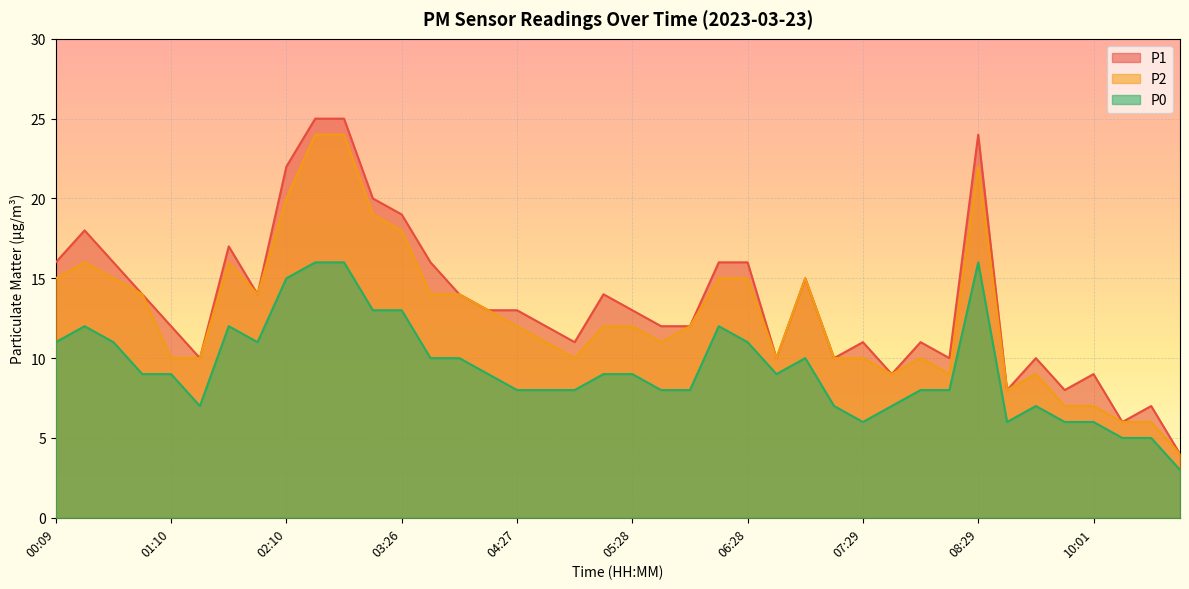

What is the total value across all series at 00:24?

46